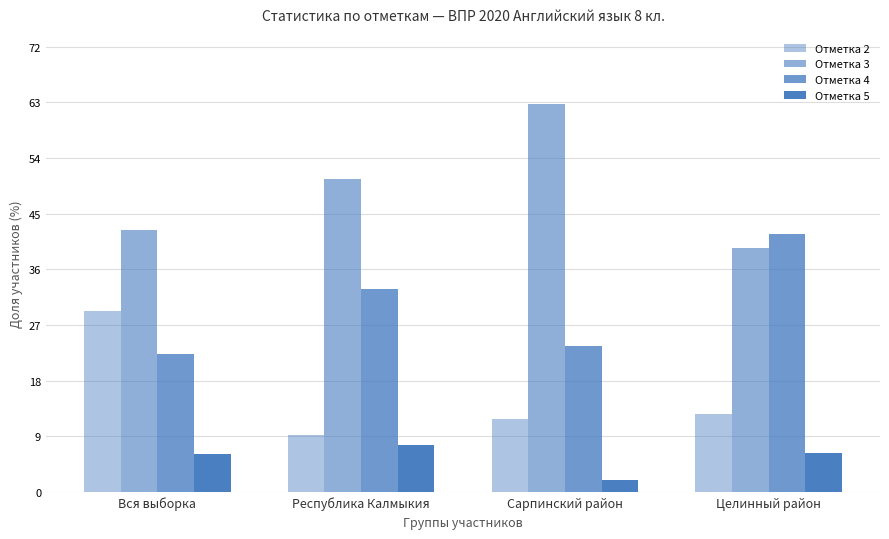

Reading left to right, extract all data points from this chart.

Отметка 2: 29.2	9.1	11.8	12.6
Отметка 3: 42.4	50.5	62.8	39.4
Отметка 4: 22.3	32.8	23.5	41.7
Отметка 5: 6.1	7.5	2.0	6.3